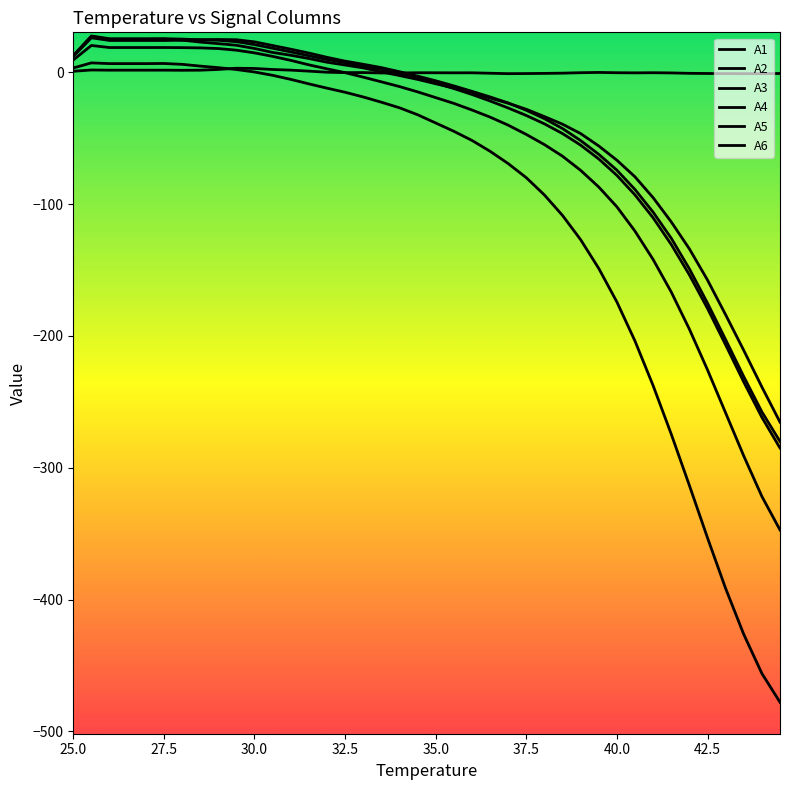

True or false: A4 has more than 2 interior local peaks.

False